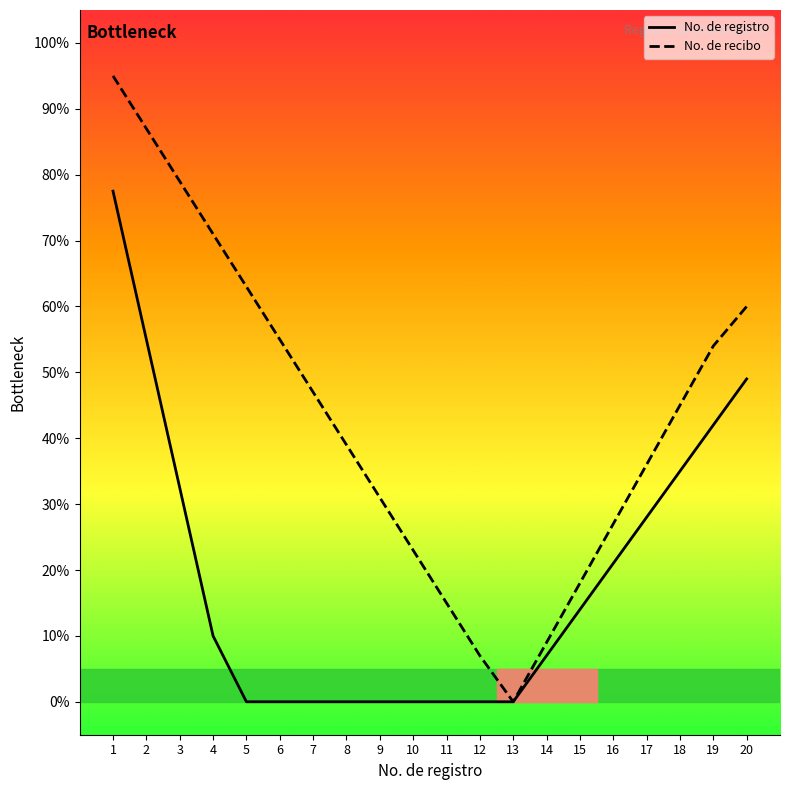

What is the highest value of the No. de recibo series?

95.0